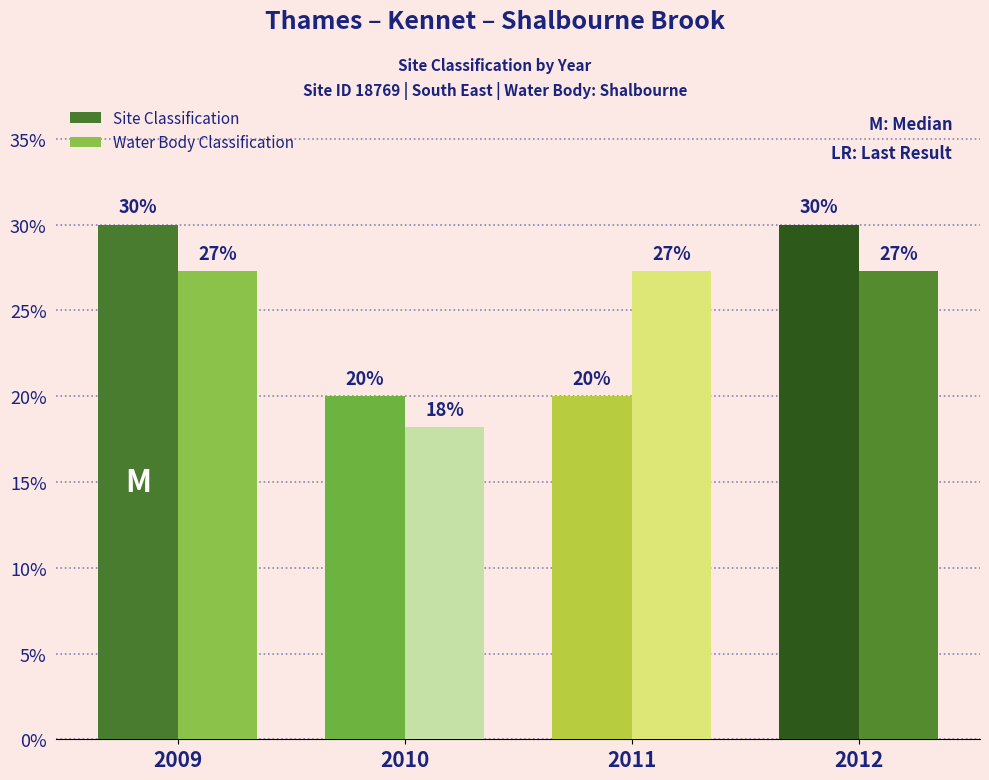

Which series has the largest range (max minus min)?

Site Classification